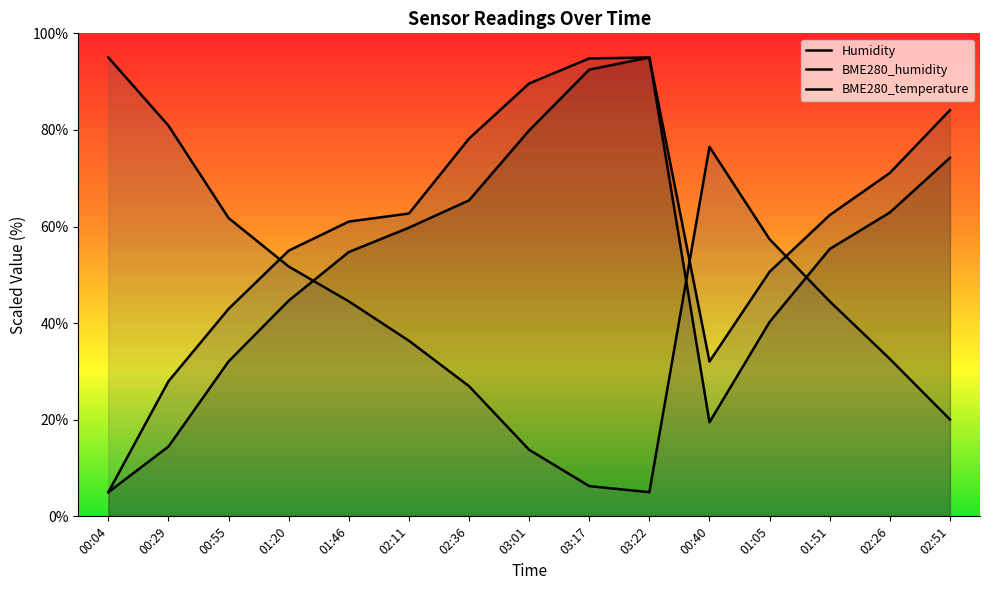

At which category does BME280_temperature reach its first local valley?

03:22